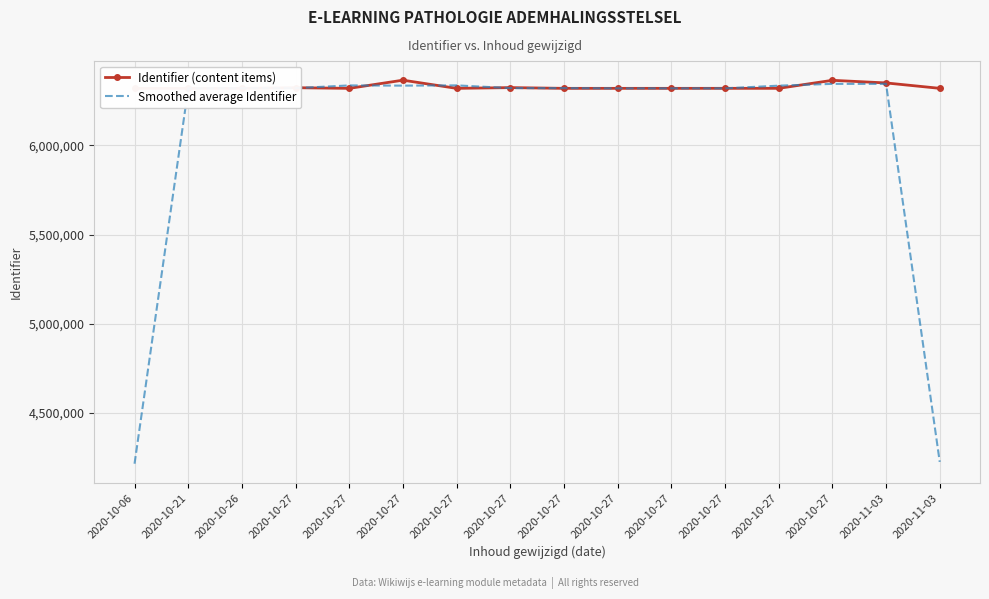

How many values in the Identifier (content items) series are below 6320693?

8